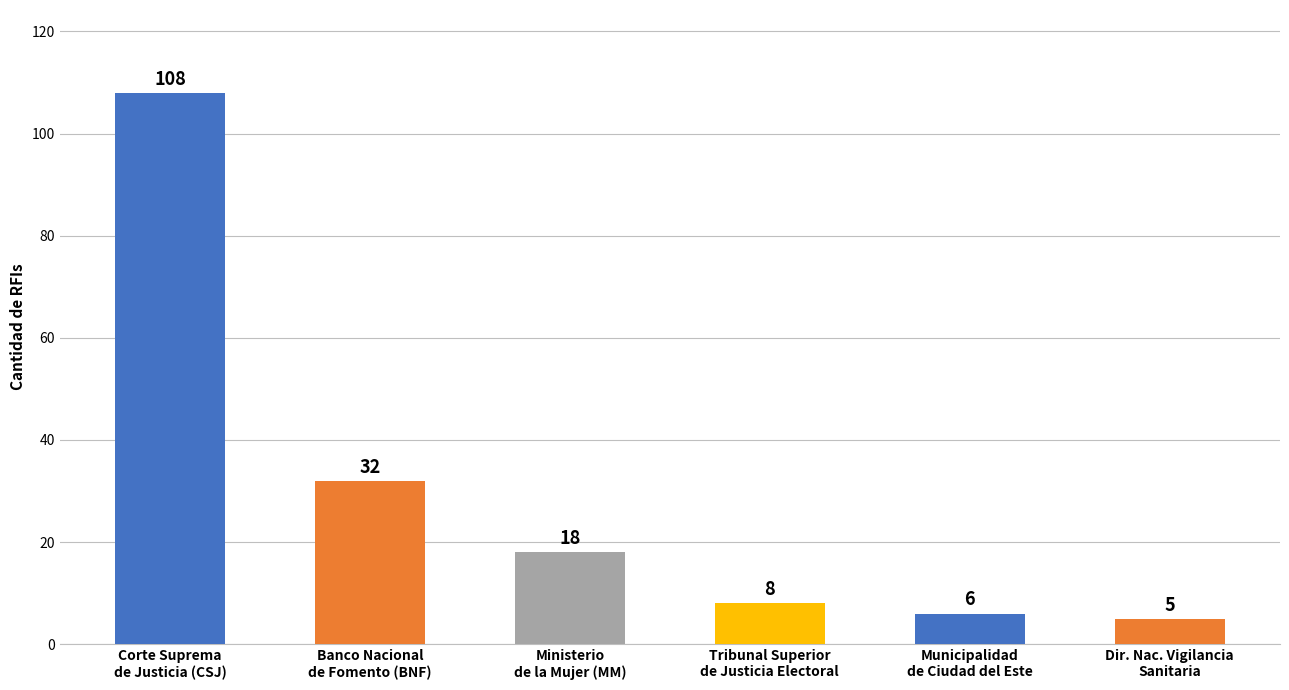

What is the label of the 3rd bar from the left?

Ministerio
de la Mujer (MM)